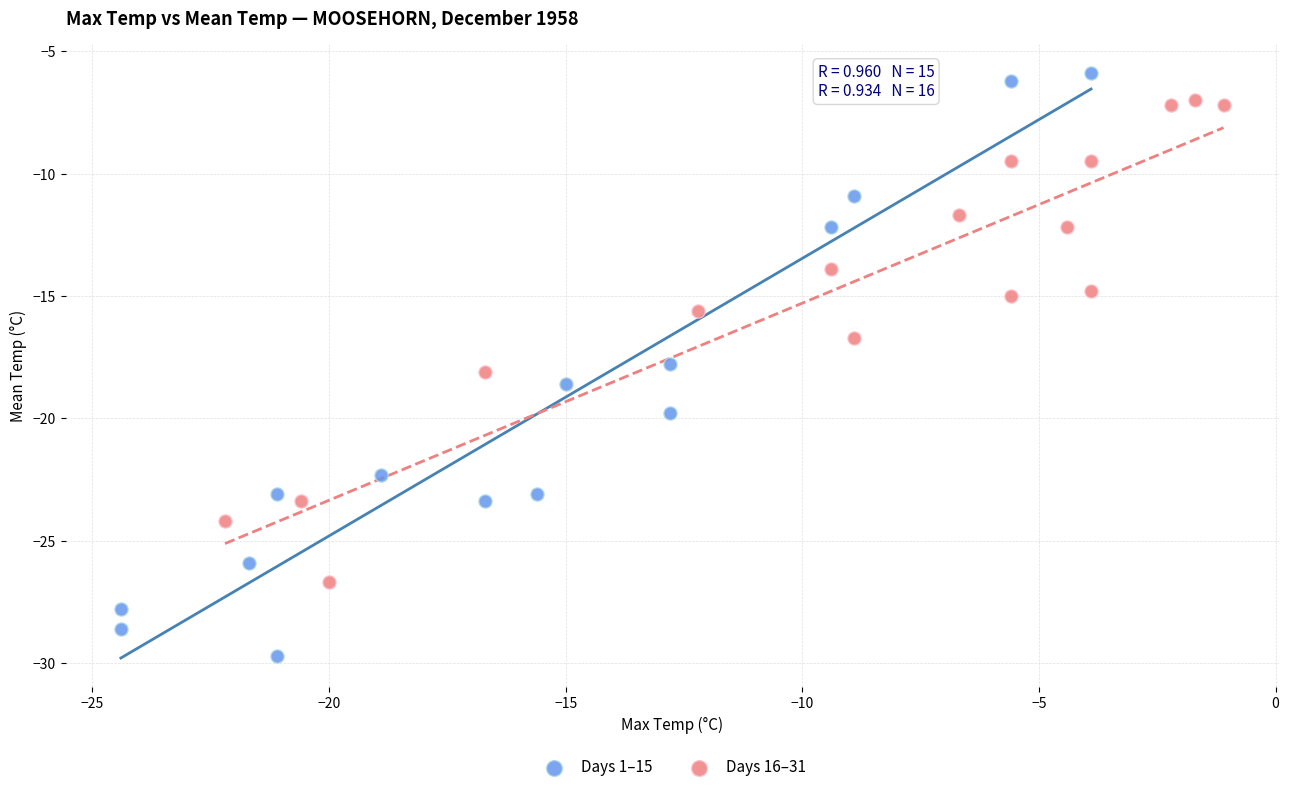

Which series contains the lowest Y value?

Days 1–15